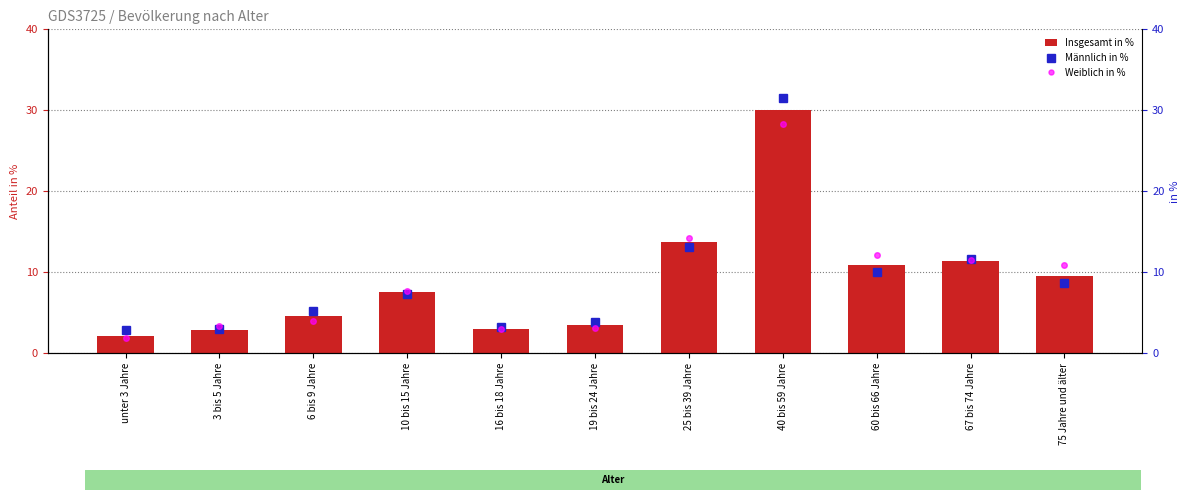

How many groups of bars are there?

11